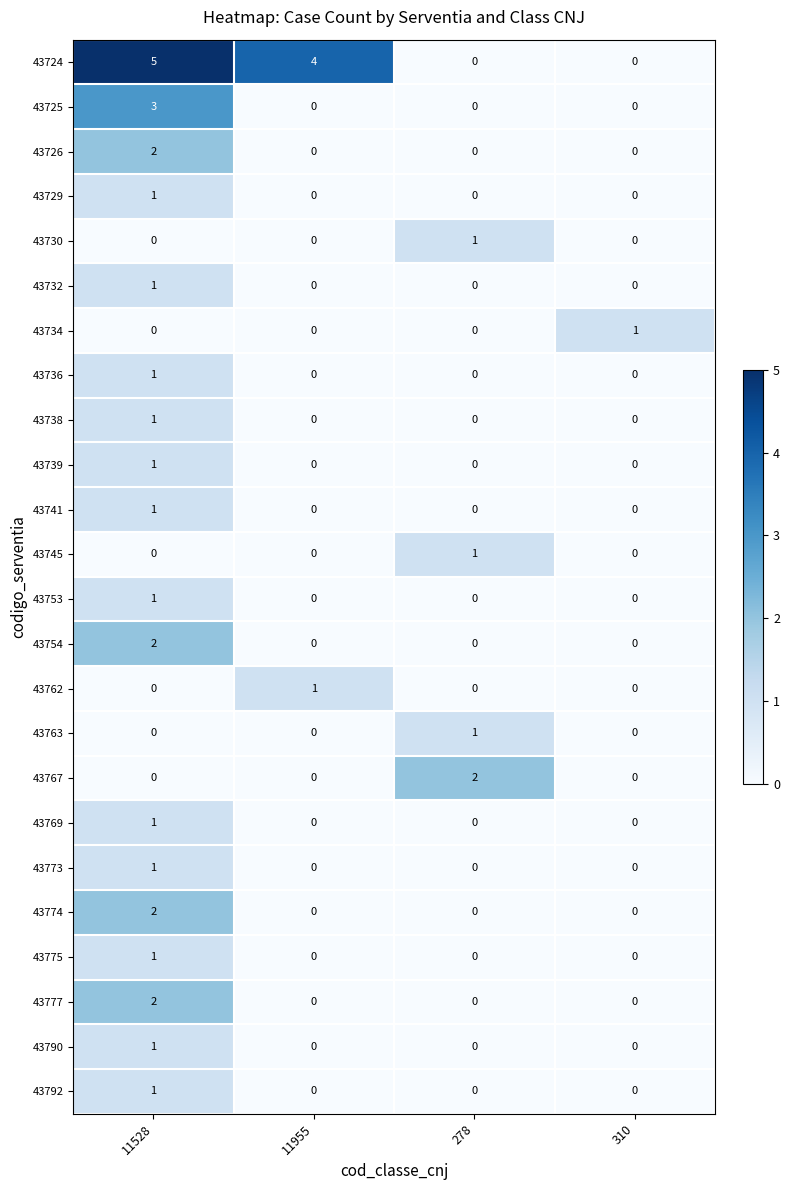

The 43734 series shows 1 at 310. True or false?

True